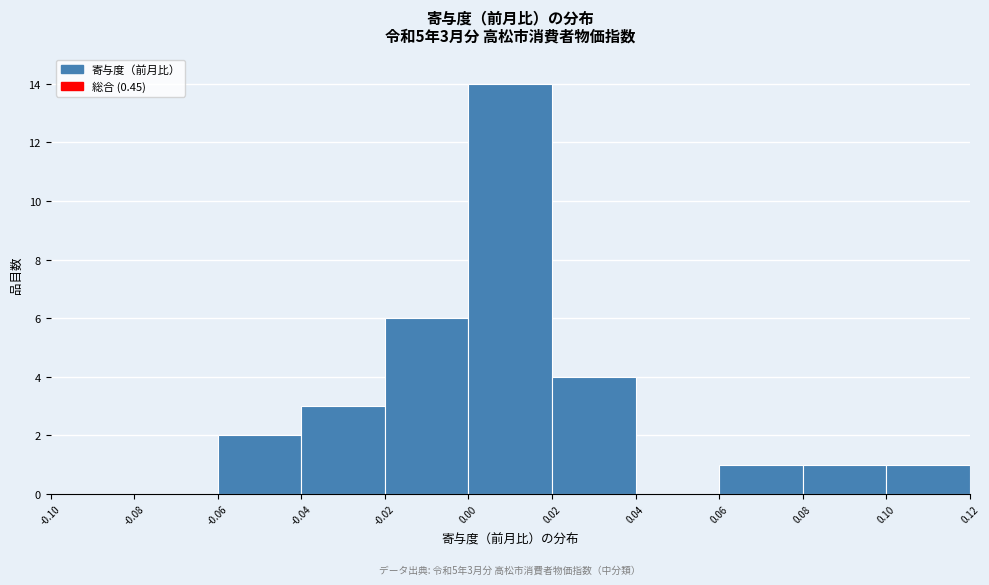

Which range on the x-axis has the tallest bar?

0.00 to 0.02